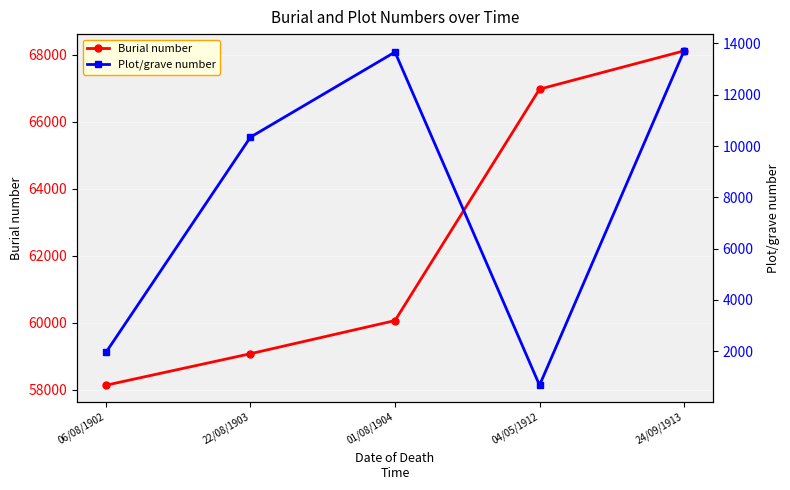

What is the highest value of the Burial number series?

68115